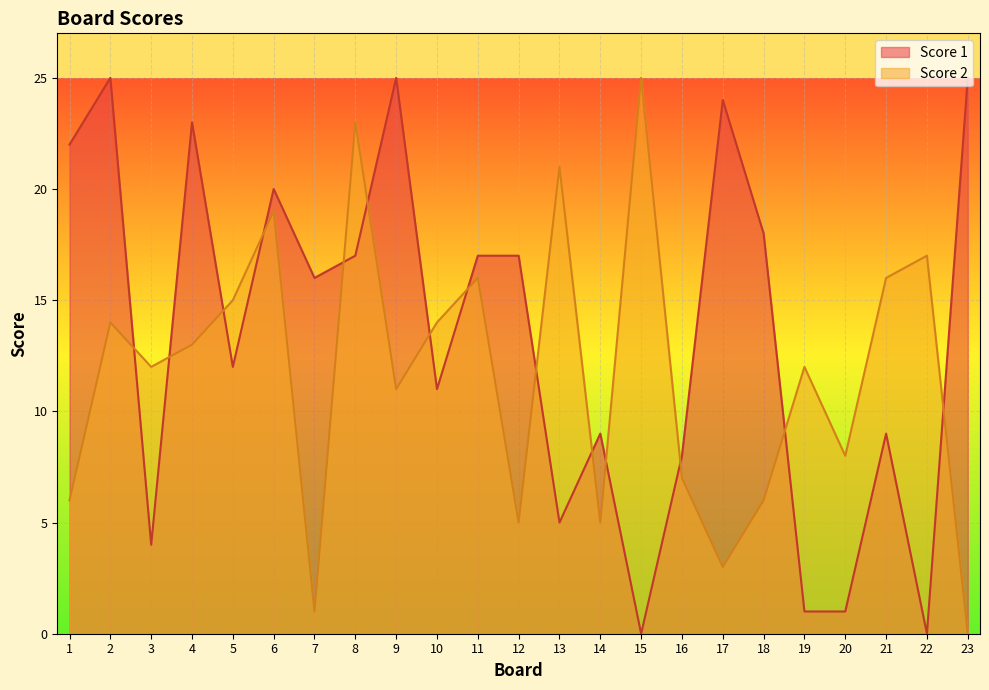

How many lines are shown in the chart?

2